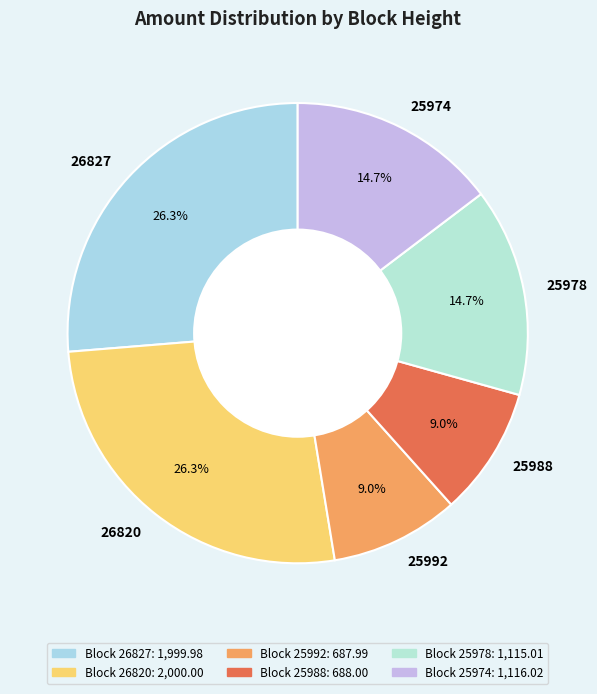

What percentage is NOT represented by 26827?

73.7%